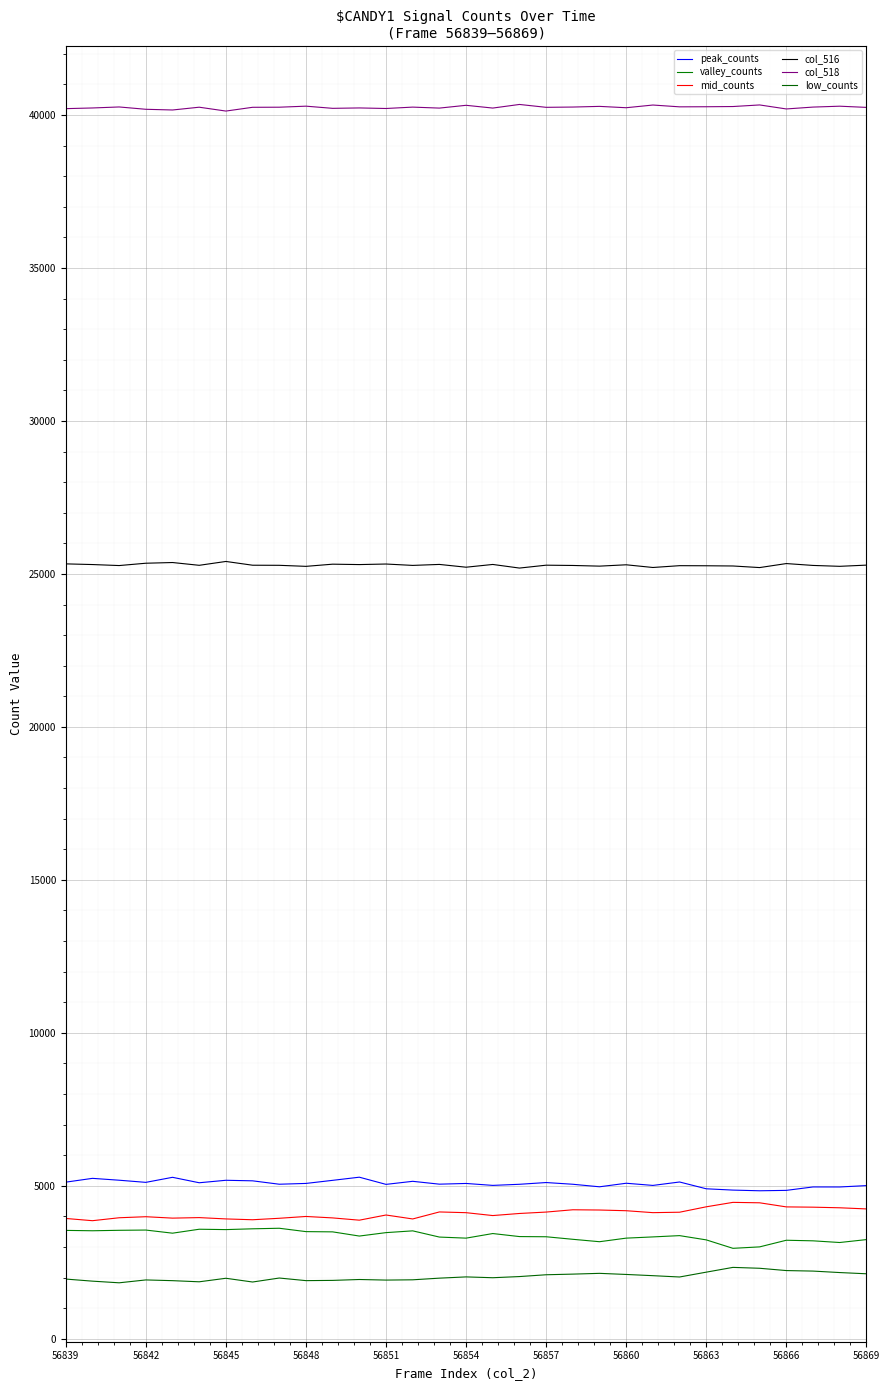

Does the chart display data point markers on the line(s)?

No